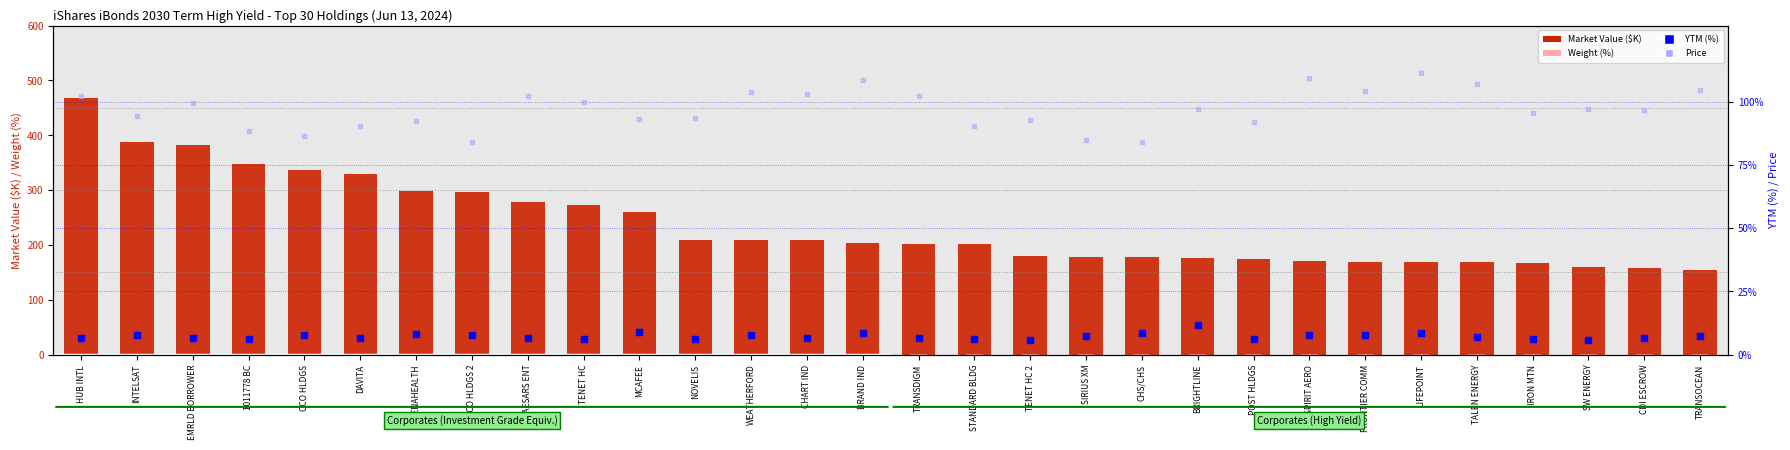

At how many categories does at least one series exceed 265?

10